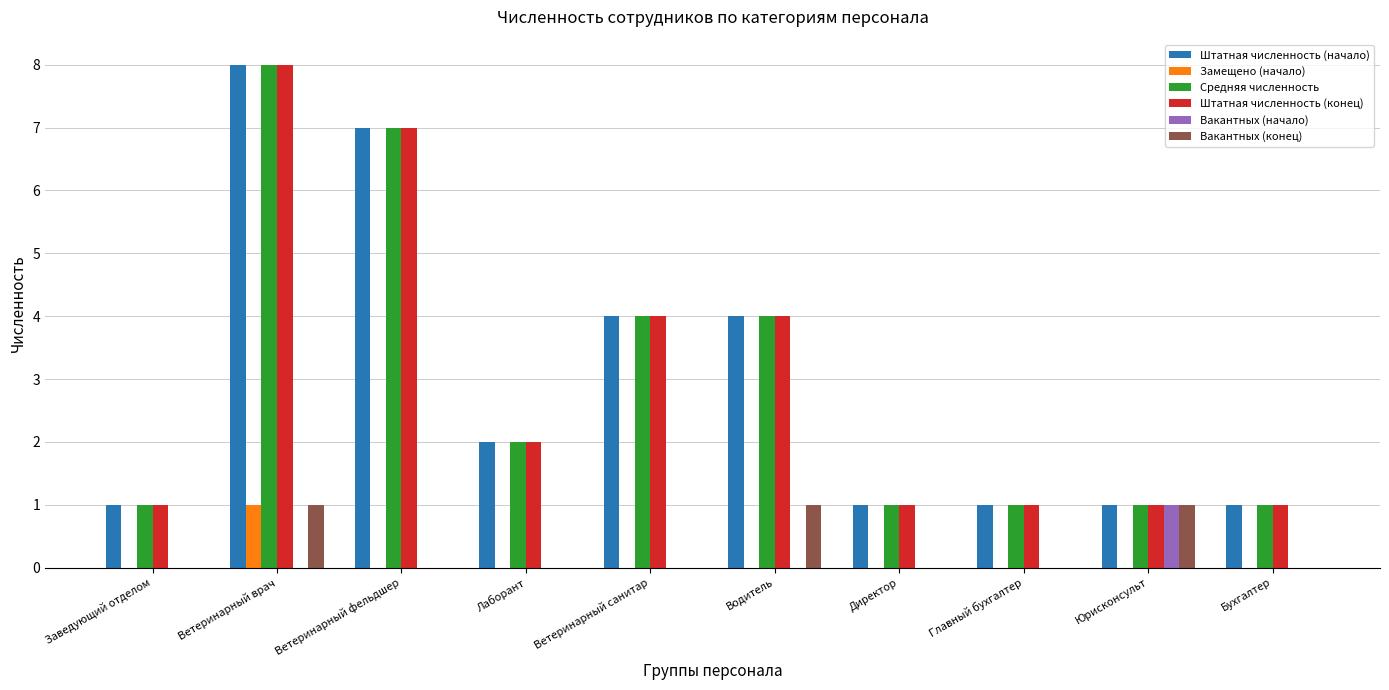

What is the greatest value displayed?

8